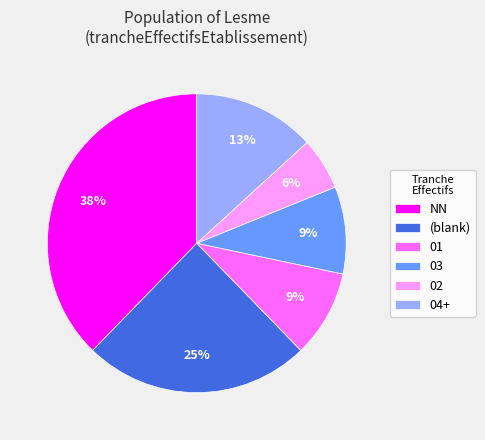

Between 01 and 04+, which is larger?

04+